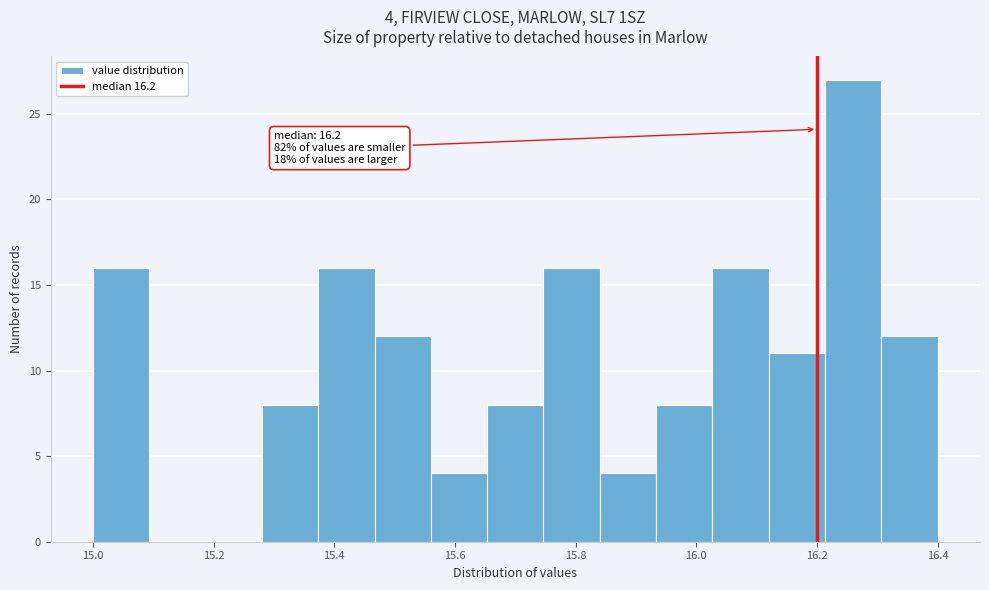

Over which range of the x-axis is the bar tallest?

16.22 to 16.30